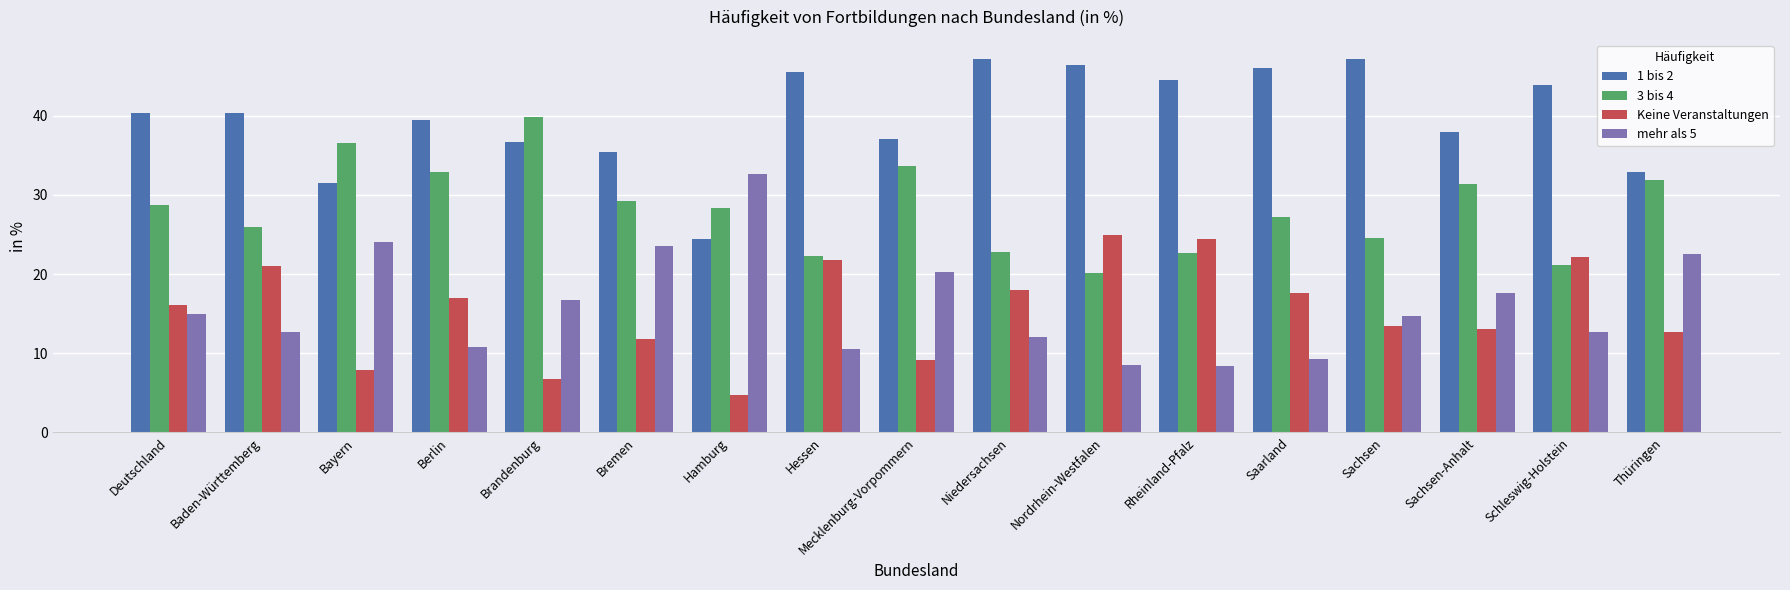

Is the value of 3 bis 4 at Brandenburg greater than the value of mehr als 5 at Schleswig-Holstein?

Yes